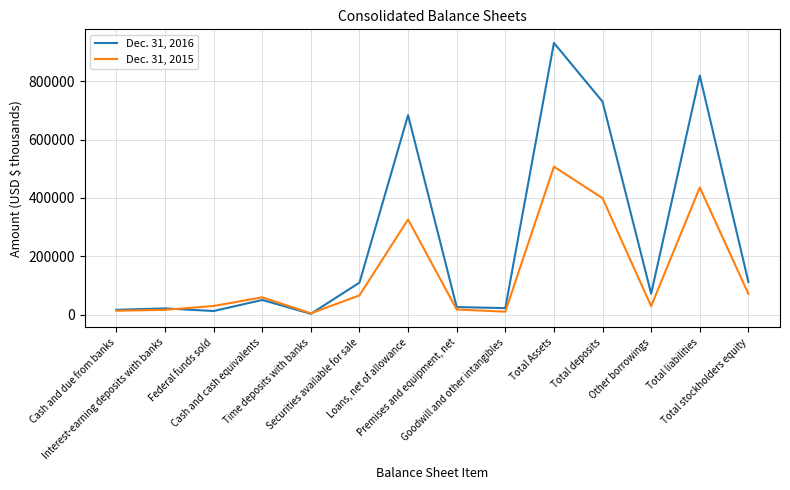

What is the difference between the second highest and second lowest values in the Dec. 31, 2015 series?

425770